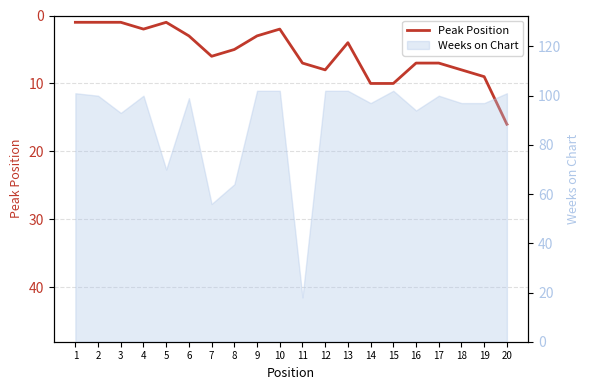

What is the difference between the second highest and second lowest values?

9